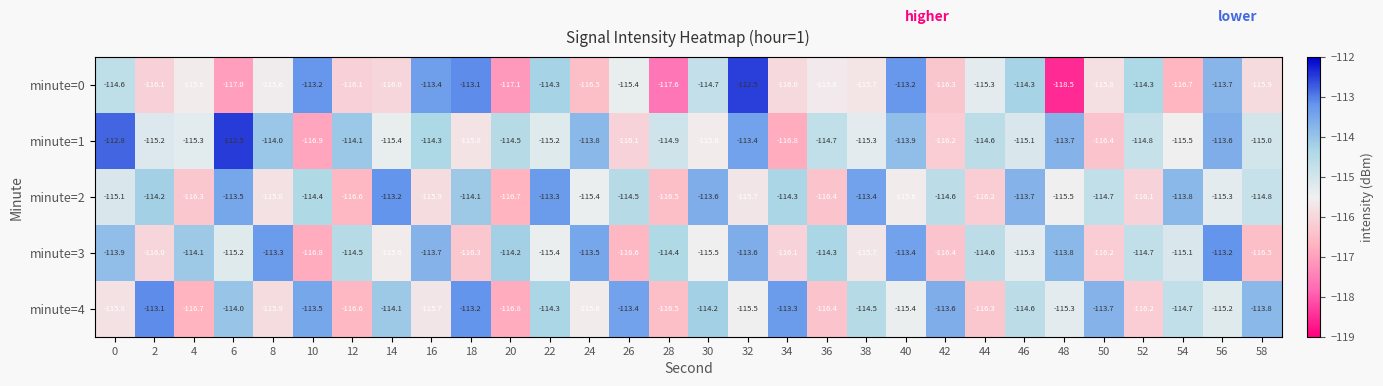

What is the difference between the minute=1 values at 46 and 12?

1.0